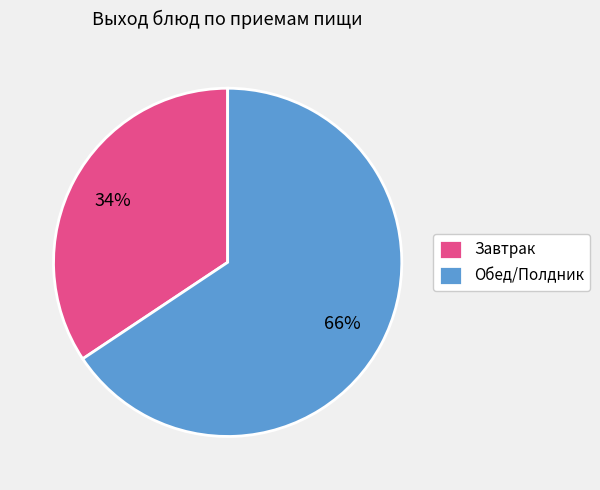

How many slices are in this pie chart?

2